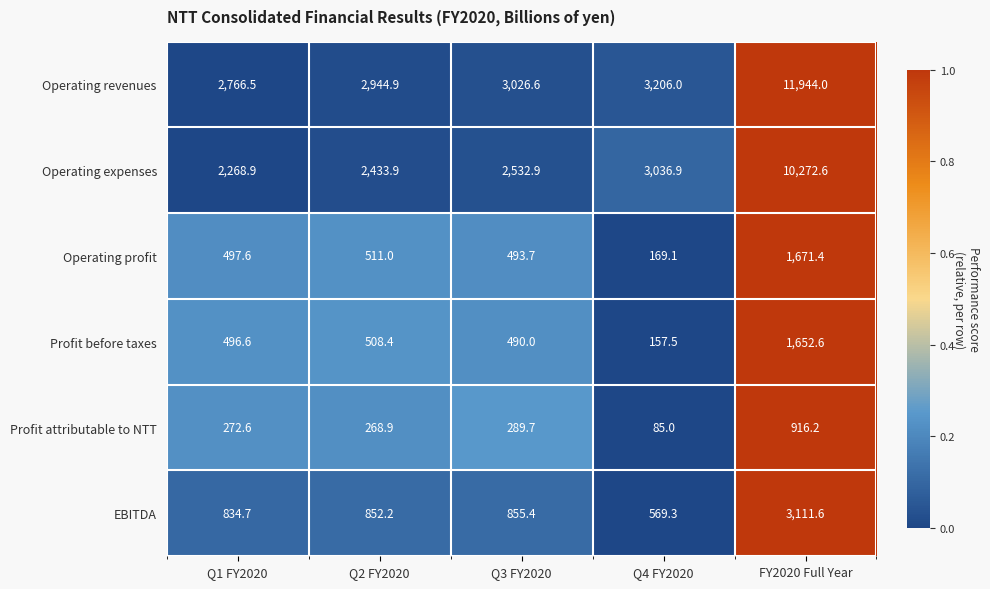

What is the maximum value for Profit before taxes?

1652.6